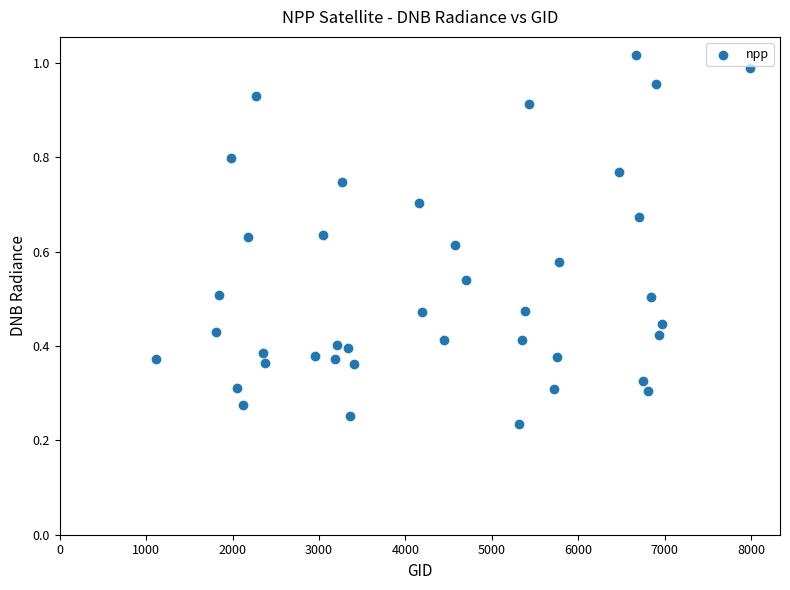

What is the range of X values (max minus min)?

6876.0